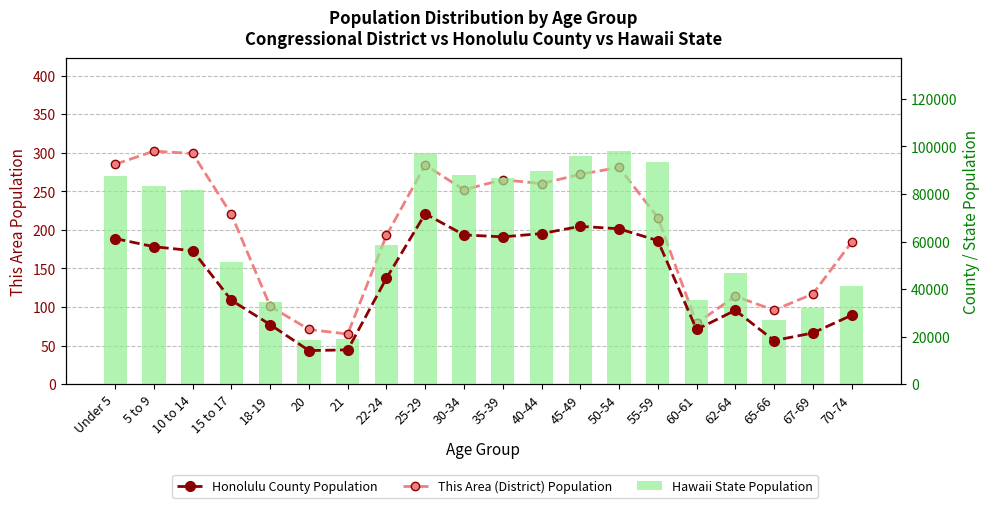

What is the total value across all series at 50-54?

163607